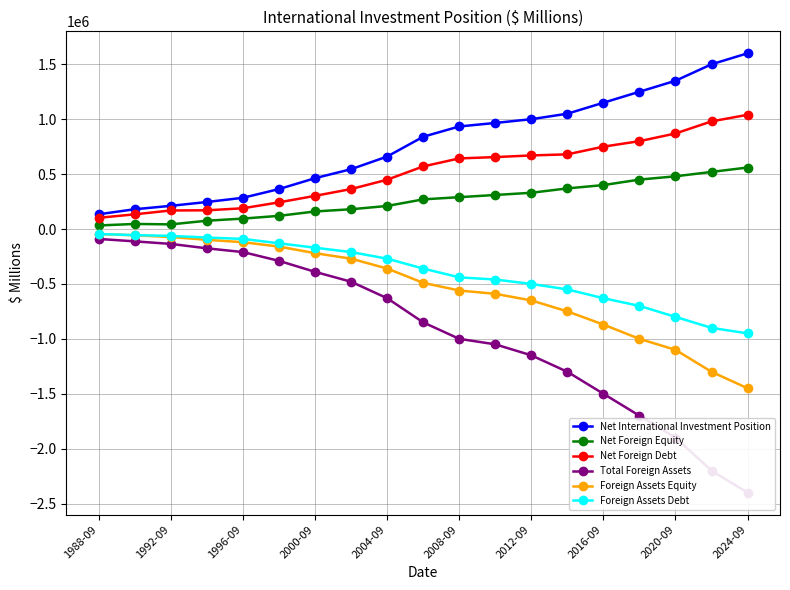

What is the difference between the maximum and minimum values in the Net International Investment Position series?

1465462